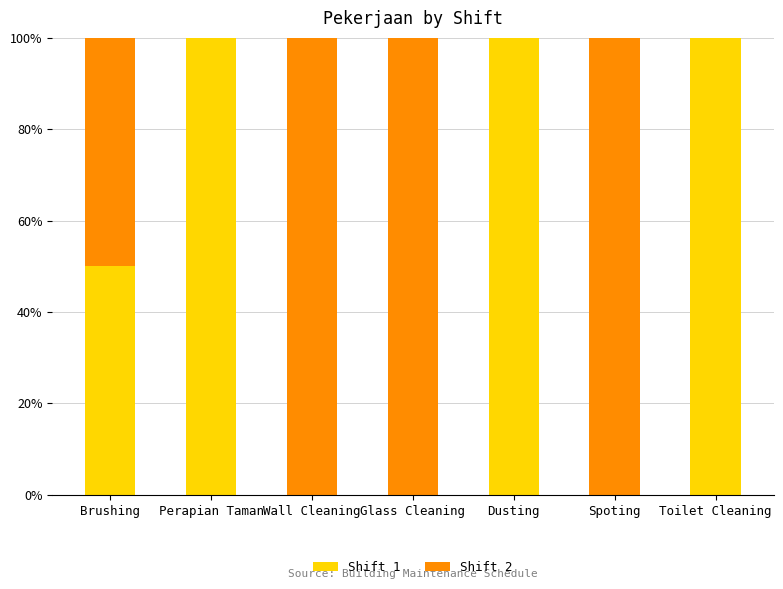

The Shift 1 series shows 100 at Perapian Taman. True or false?

True